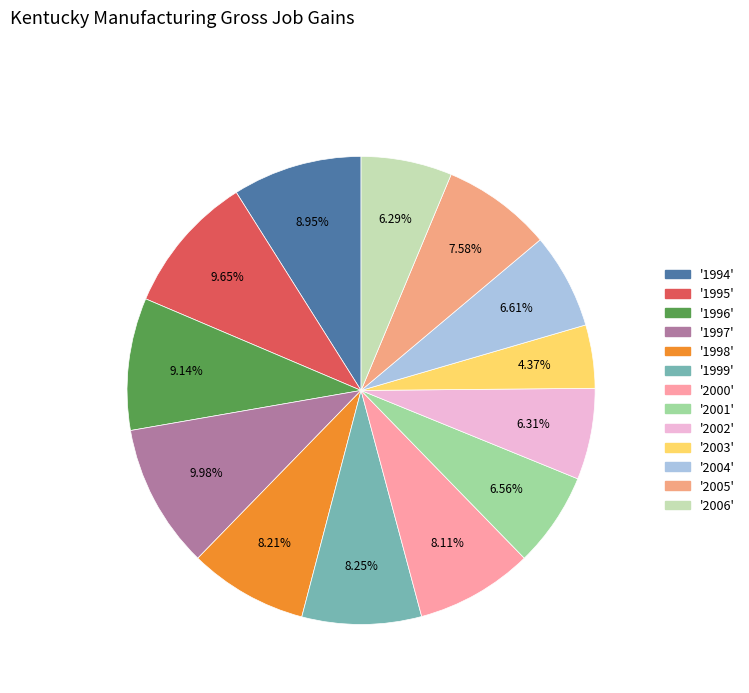

Count the number of slices in the pie.

13